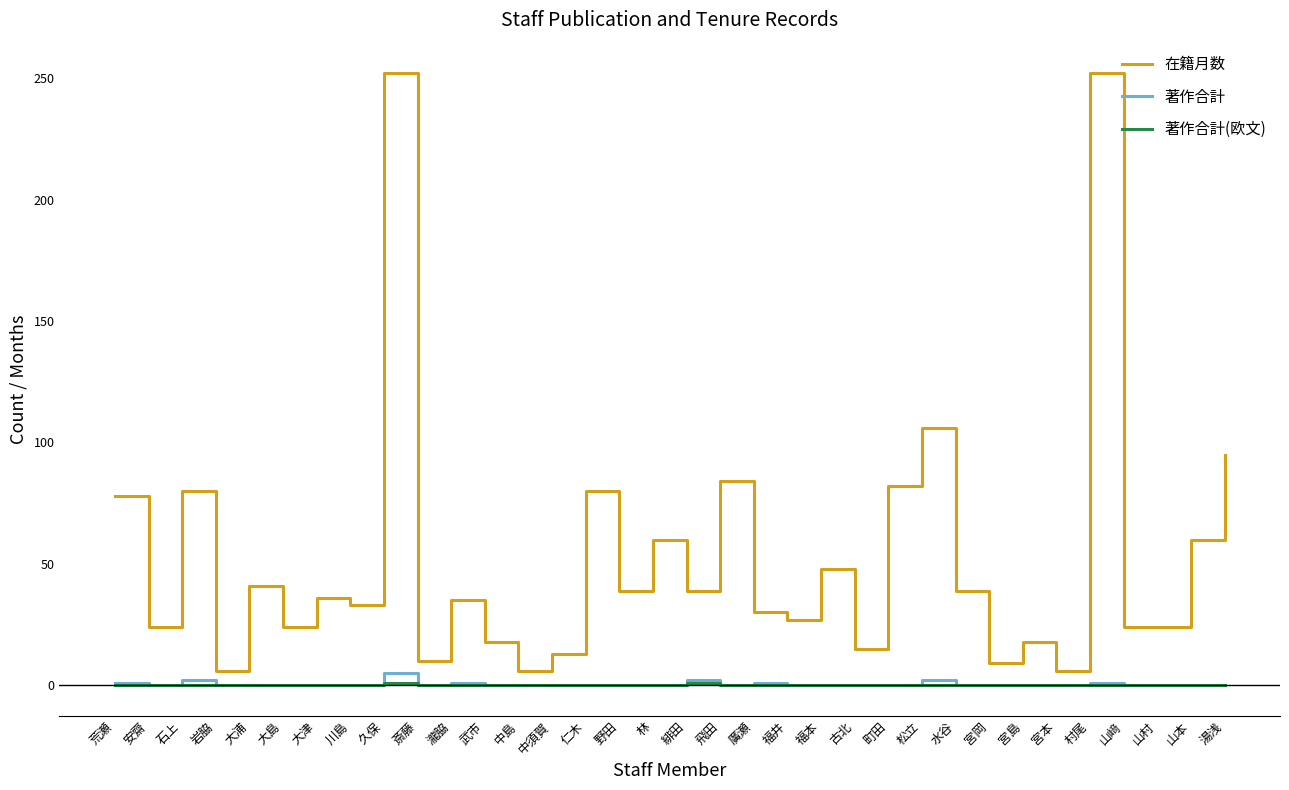

True or false: 著作合計 and 在籍月数 cross at least once.

False